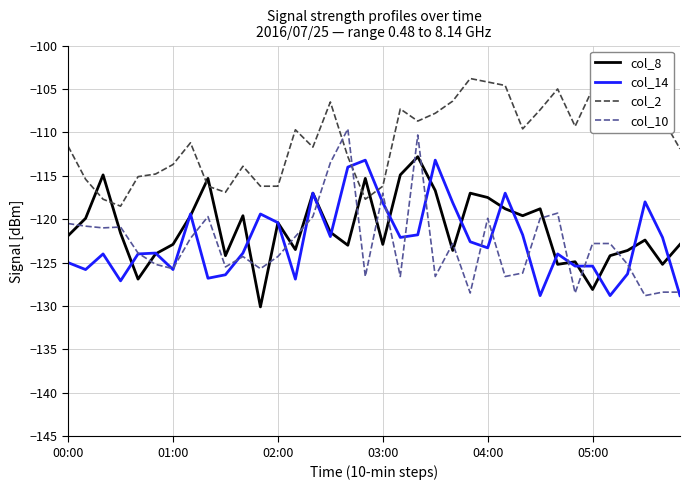

What is the difference between the col_8 values at 33 and 23?

5.4